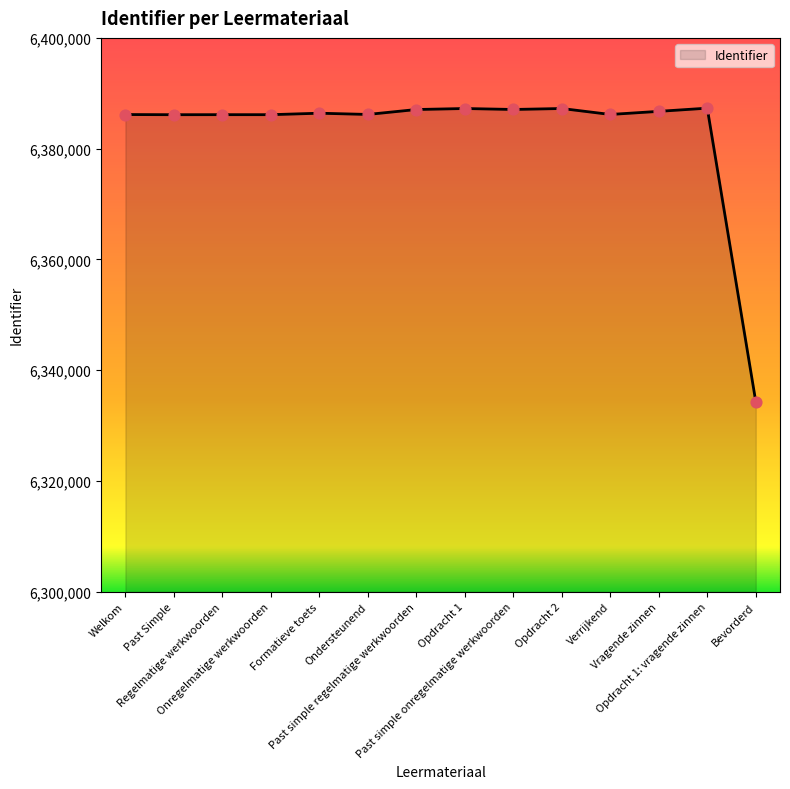

Which has a higher value, Opdracht 2 or Bevorderd?

Opdracht 2